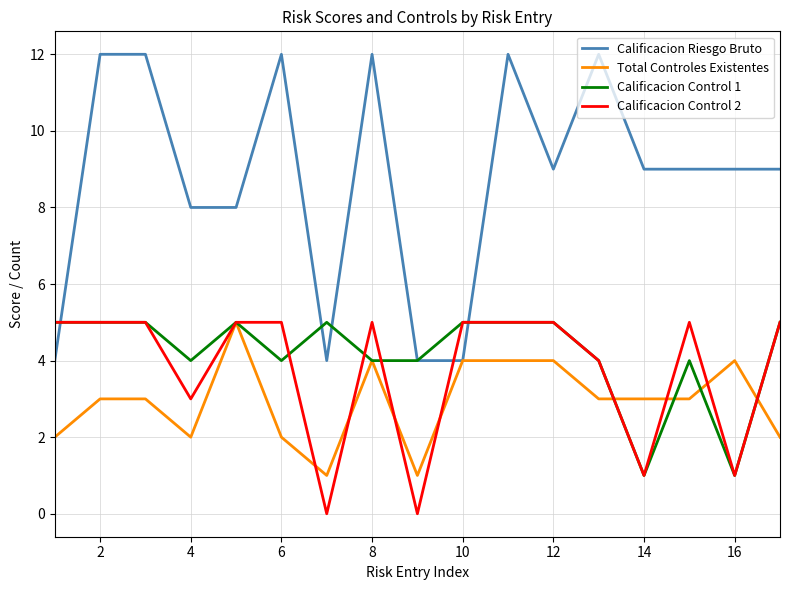

What is the maximum value shown in the chart?

12